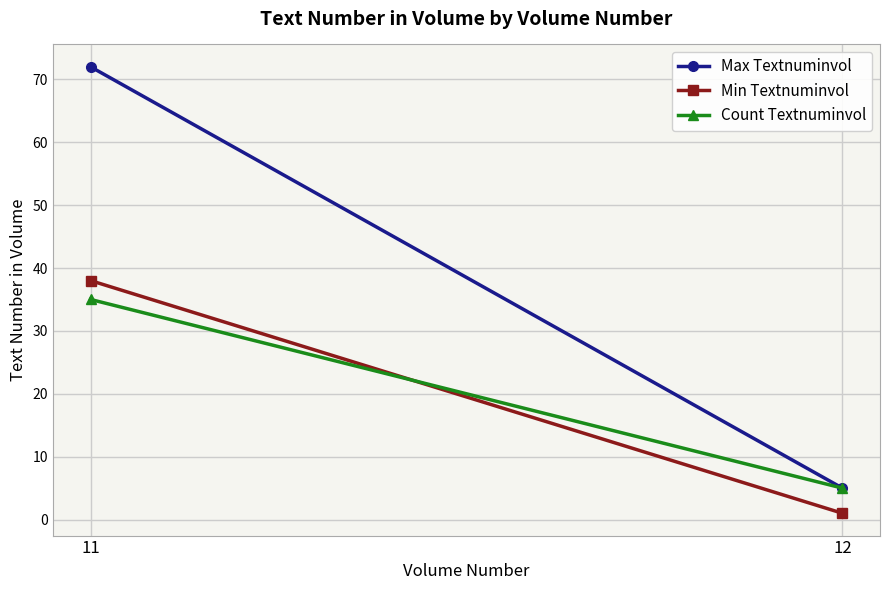

How many lines are shown in the chart?

3